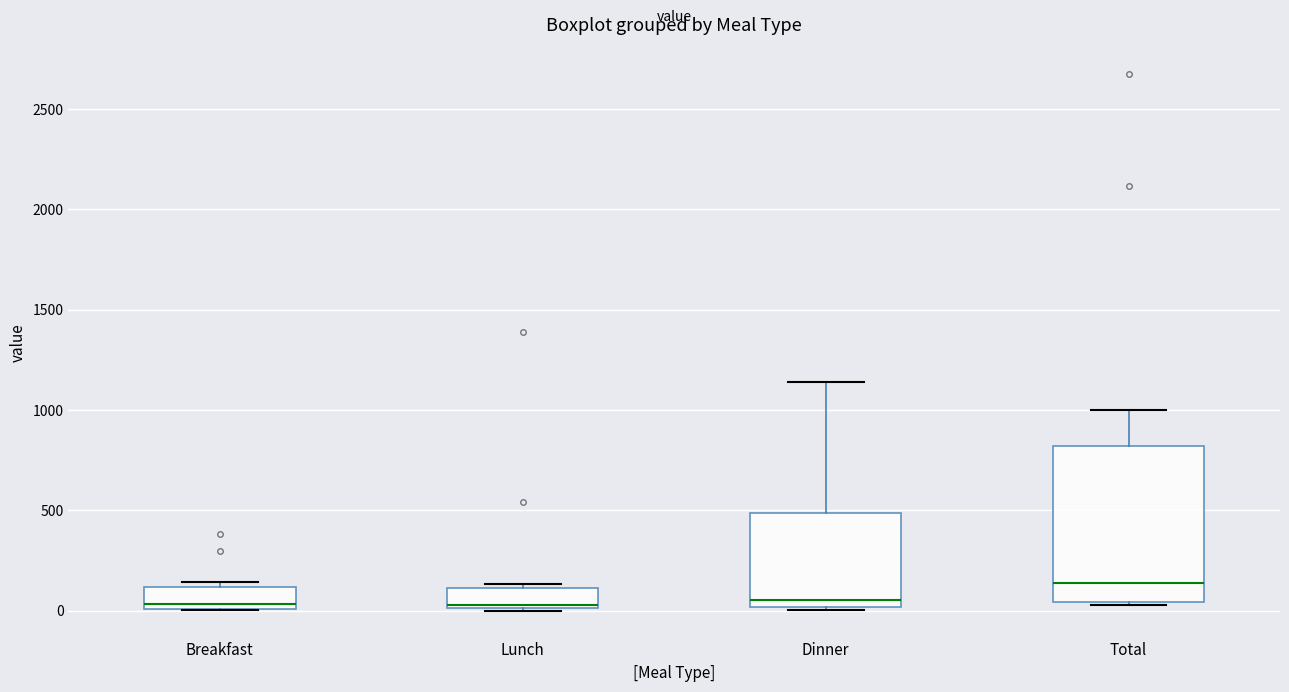

Comparing the boxes themselves (not the whiskers), which one is the tallest?

Total